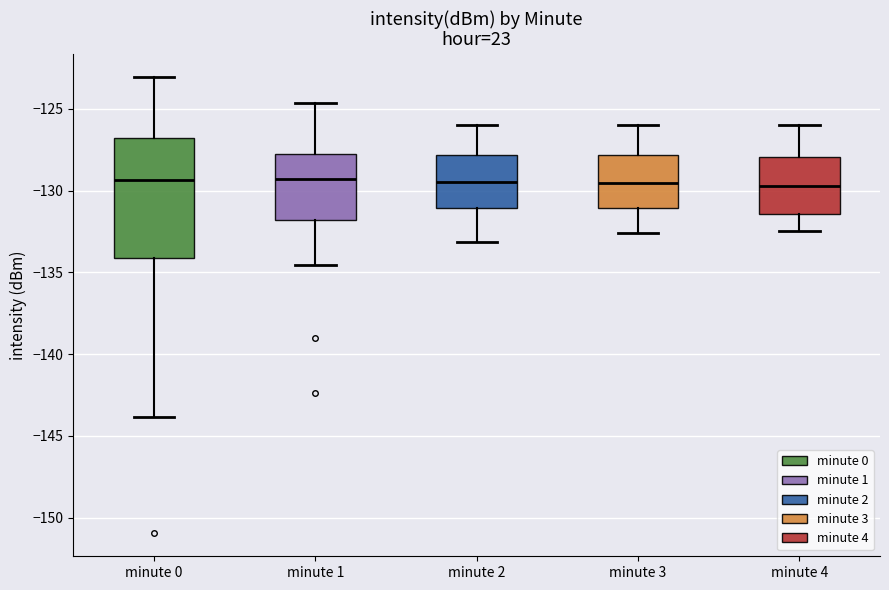

Reading left to right, read every box against the y-axis: the position of its median line, the range the box covers, and the ends of its whiskers. The values are not printed on the chart, so give them approximately, as read against the axis.

minute 0: median -129.5, box -134.0 to -127.0, whiskers -144.0 to -123.0
minute 1: median -129.5, box -132.0 to -128.0, whiskers -134.5 to -124.5
minute 2: median -129.5, box -131.0 to -128.0, whiskers -133.0 to -126.0
minute 3: median -129.5, box -131.0 to -128.0, whiskers -132.5 to -126.0
minute 4: median -129.5, box -131.5 to -128.0, whiskers -132.5 to -126.0